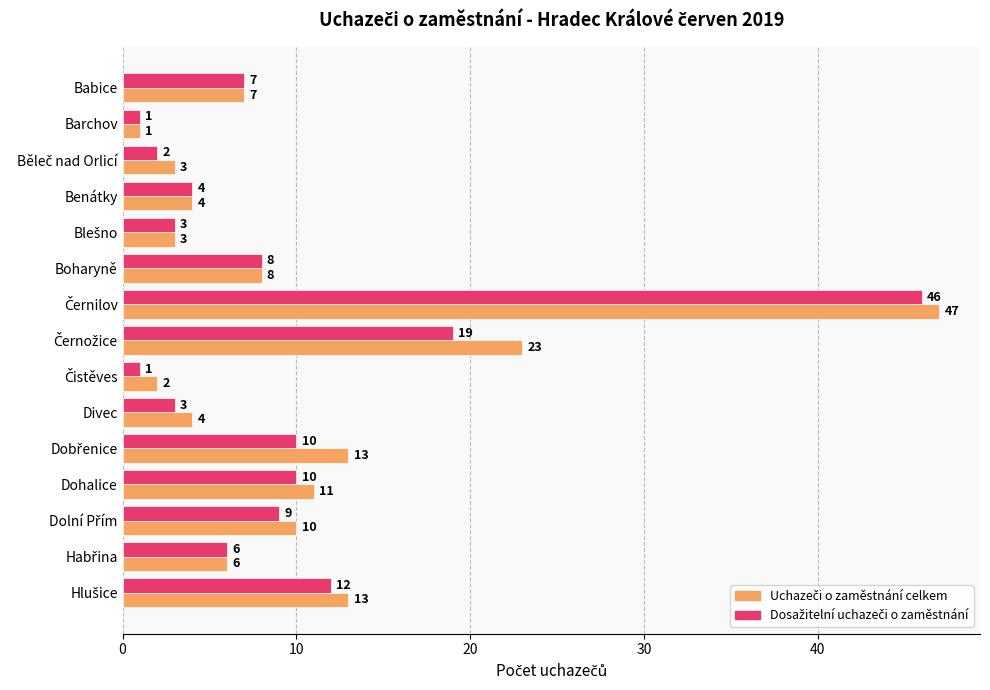

What is the greatest value displayed?

47